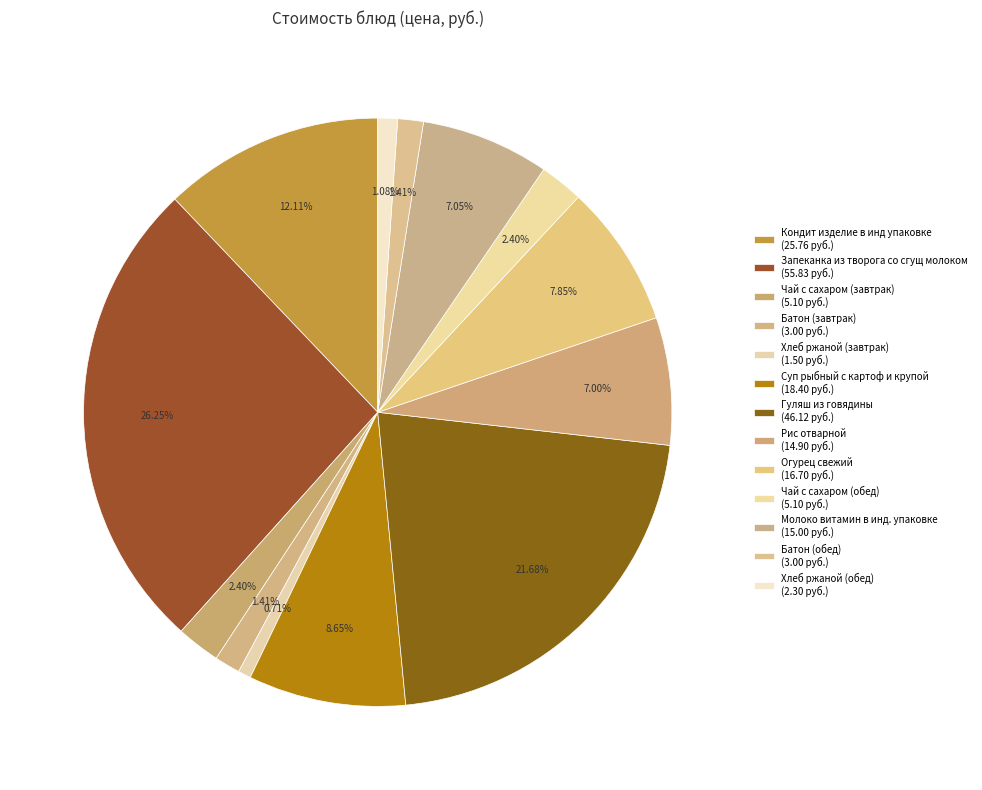

Which category has the biggest portion of the pie?

Запеканка из творога со сгущ молоком